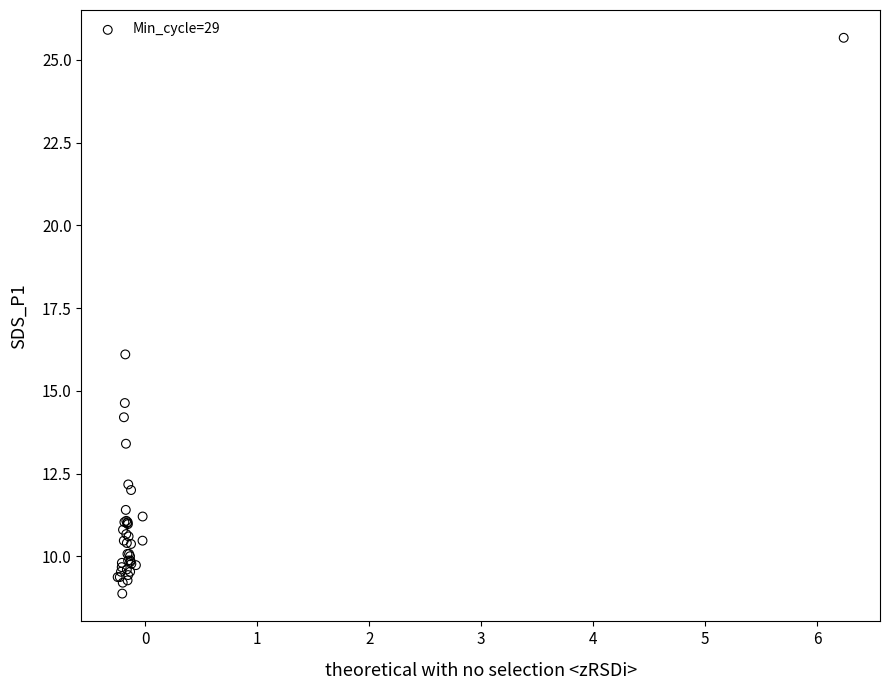

What Y value in the scatter plot is closest to 17?

16.1